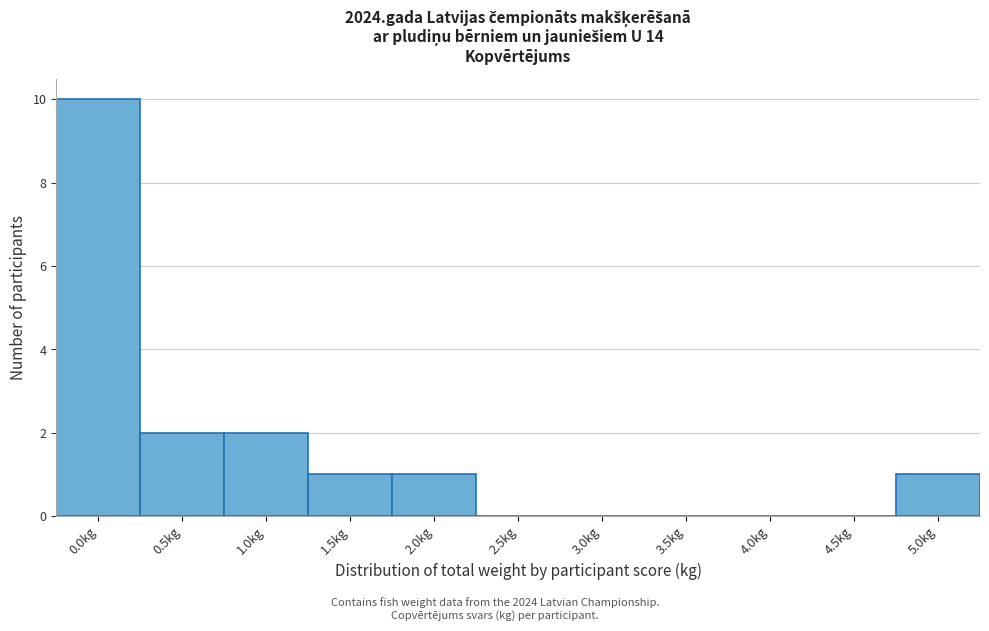

Reading left to right, list all the values displayed in this chart.

0.0kg=10	0.5kg=2	1.0kg=2	1.5kg=1	2.0kg=1	2.5kg=0	3.0kg=0	3.5kg=0	4.0kg=0	4.5kg=0	5.0kg=1